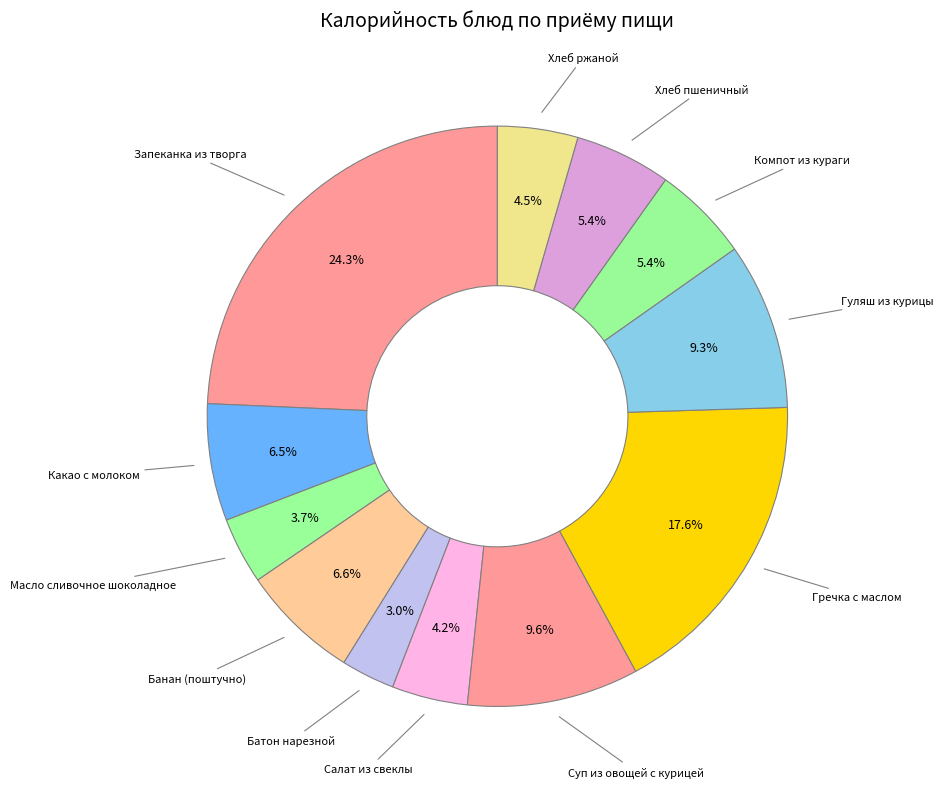

Does any single category account for the majority?

No